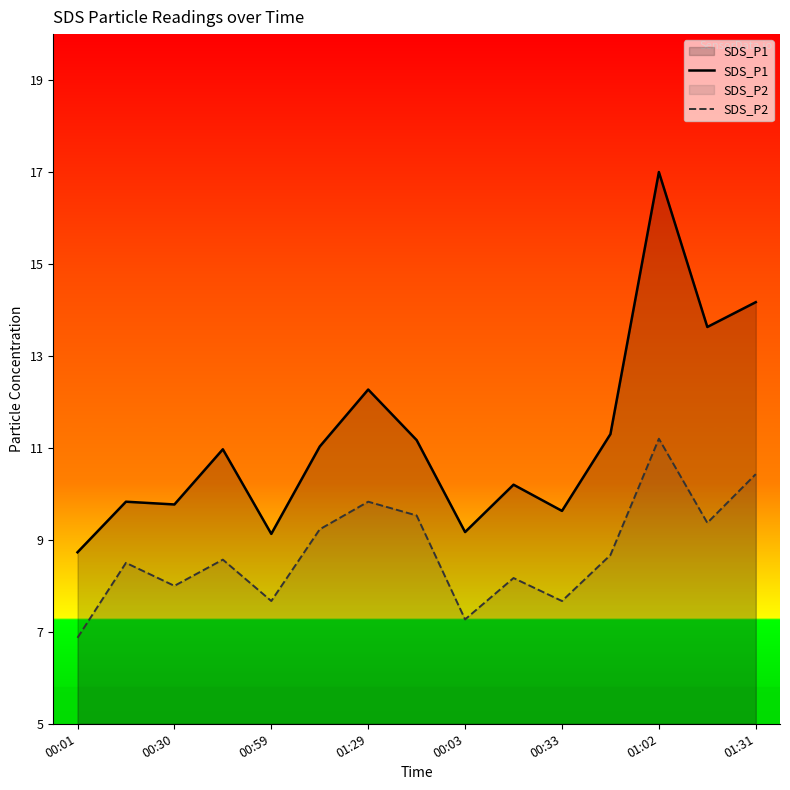

What is the average value of the SDS_P2 series?

8.7